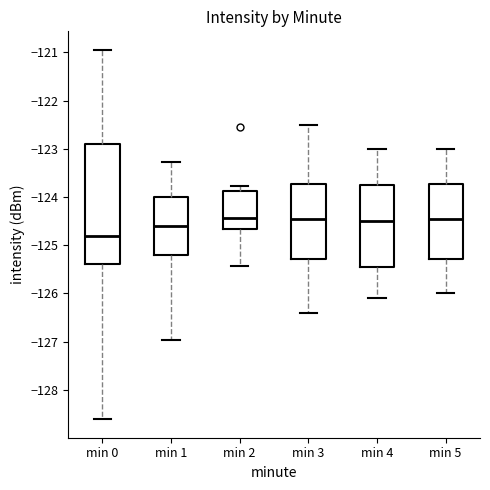

Reading left to right, transcribe this box plot: for each box, give where its median line is, the range the box spans, and where its two whiskers end, as read against the y-axis. The values are not printed on the chart, so give them approximately, as read against the axis.

min 0: median -124.8, box -125.4 to -122.9, whiskers -128.6 to -120.9
min 1: median -124.6, box -125.2 to -124.0, whiskers -127.0 to -123.3
min 2: median -124.4, box -124.7 to -123.9, whiskers -125.4 to -123.8
min 3: median -124.4, box -125.3 to -123.7, whiskers -126.4 to -122.5
min 4: median -124.5, box -125.4 to -123.7, whiskers -126.1 to -123.0
min 5: median -124.4, box -125.3 to -123.7, whiskers -126.0 to -123.0